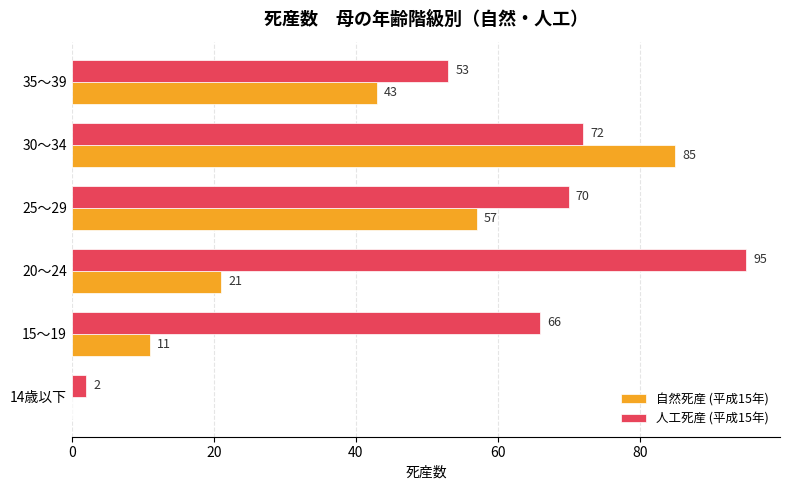

What is the total value across all series at 35～39?

96